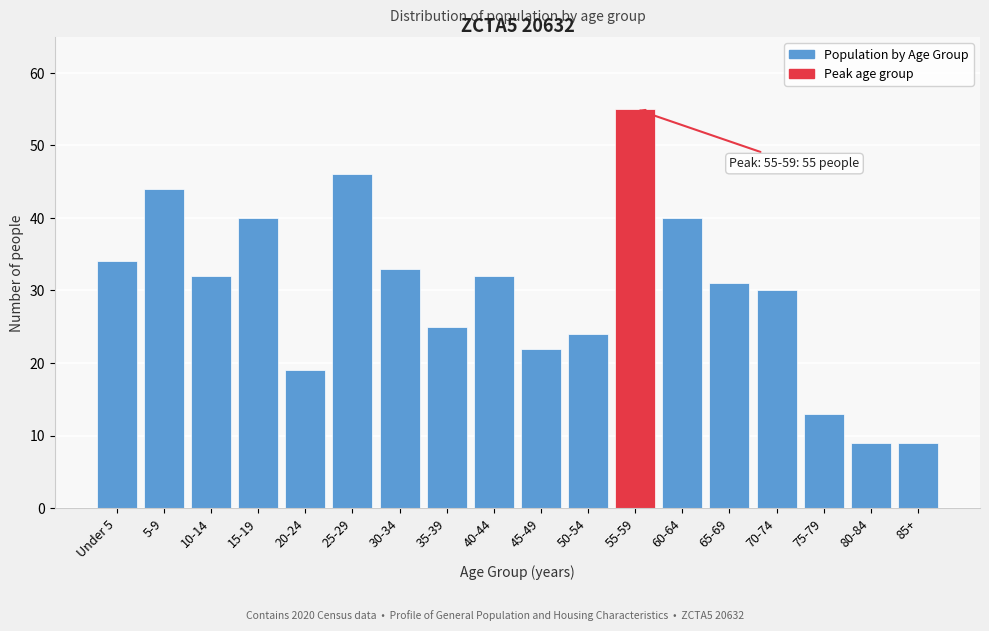

Reading right to left, what are all the values shown in this chart?

85+=9	80-84=9	75-79=13	70-74=30	65-69=31	60-64=40	55-59=55	50-54=24	45-49=22	40-44=32	35-39=25	30-34=33	25-29=46	20-24=19	15-19=40	10-14=32	5-9=44	Under 5=34